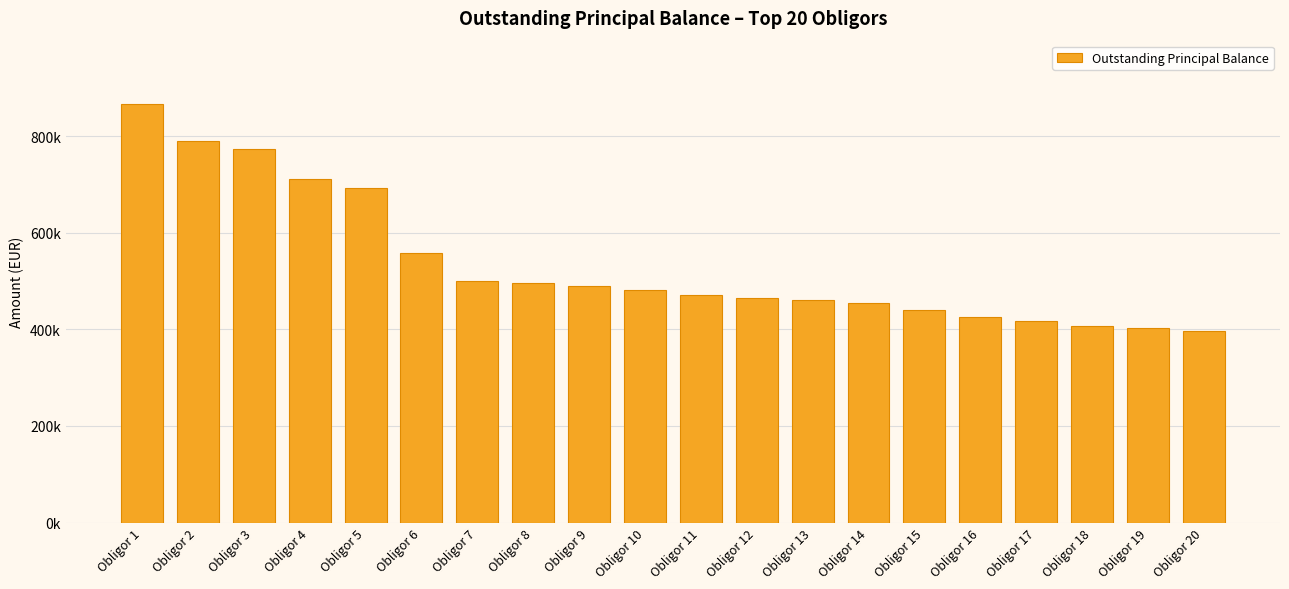

What is the average value?

535005.9